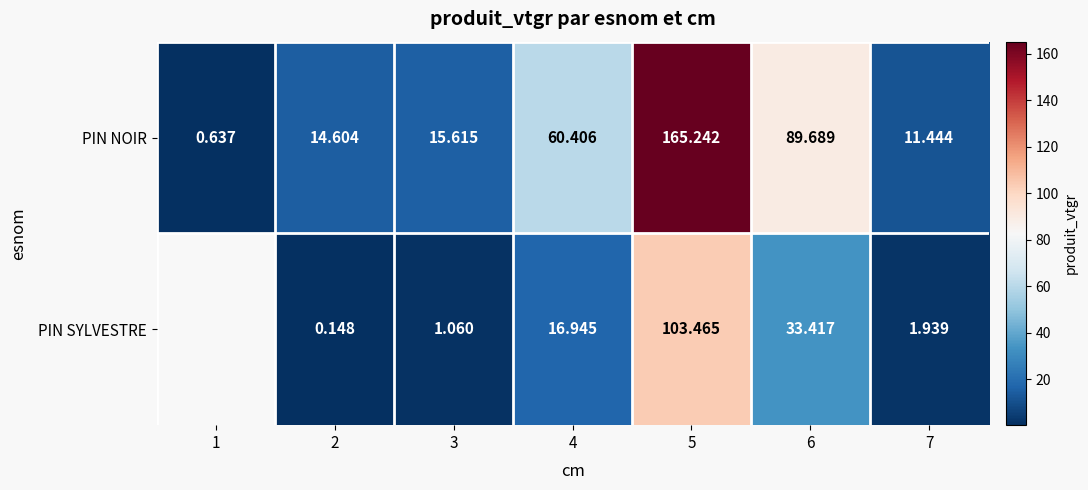

At which category is the sum across all series the highest?

5